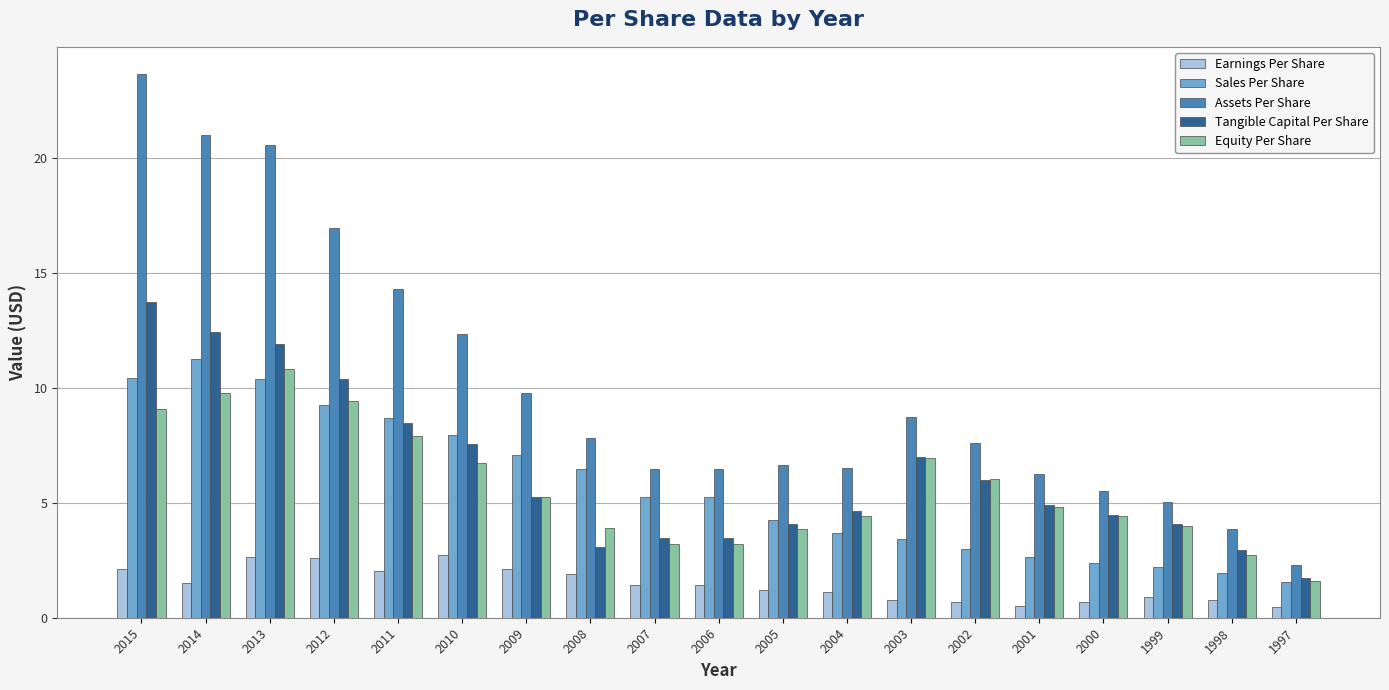

What is the difference between the Tangible Capital Per Share values at 2009 and 1998?

2.3